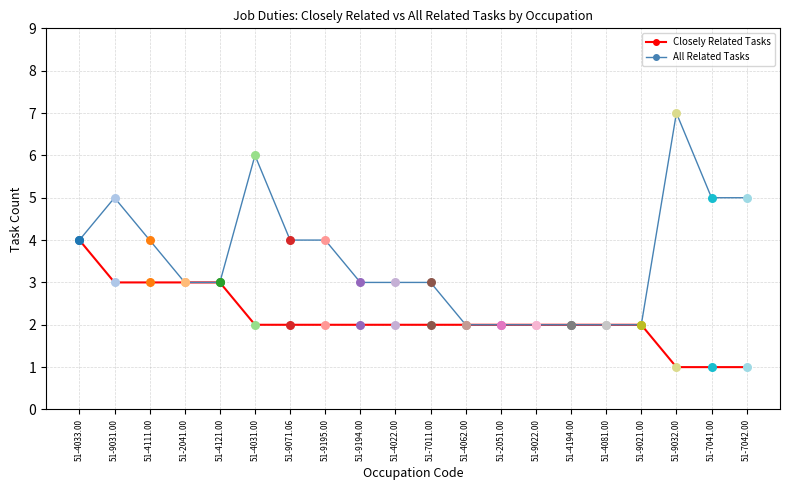

What are all the series names shown in the legend?

Closely Related Tasks, All Related Tasks